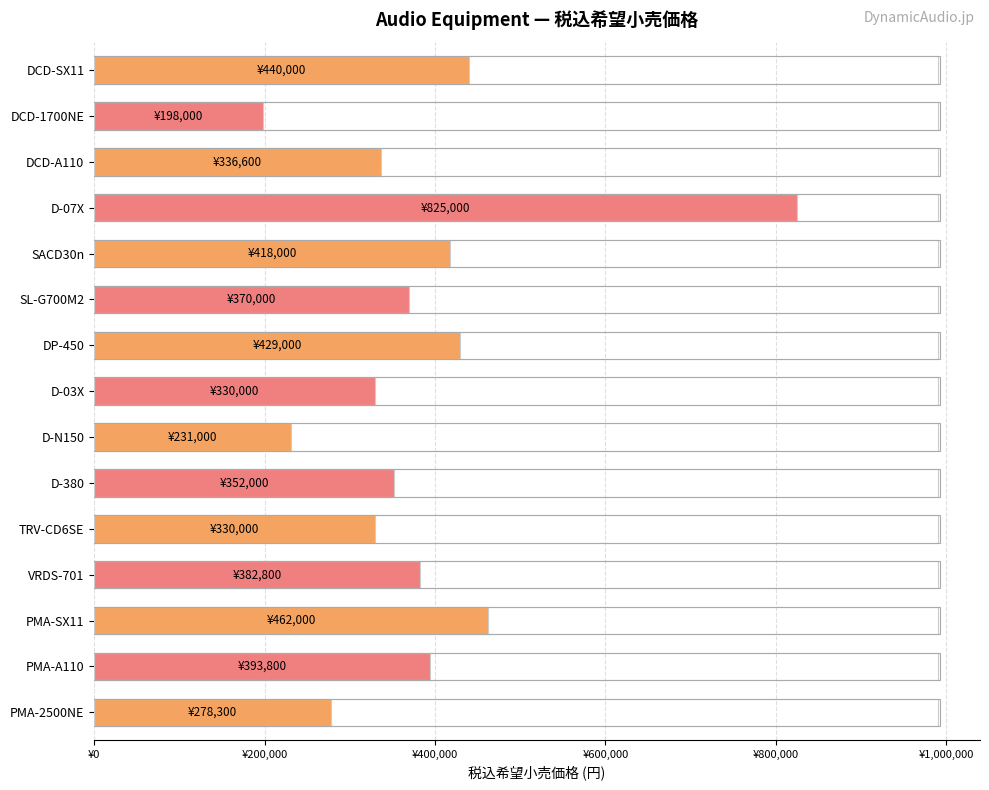

How many bars are there in total?

15